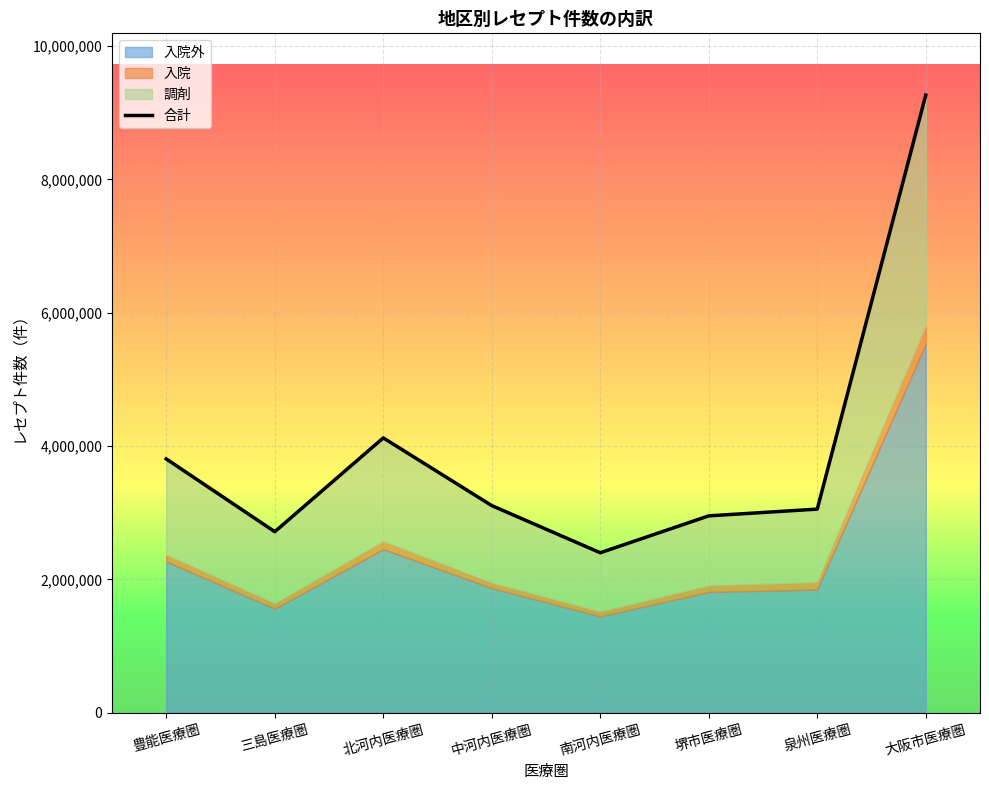

At which category does the data reach its first local peak?

北河内医療圏